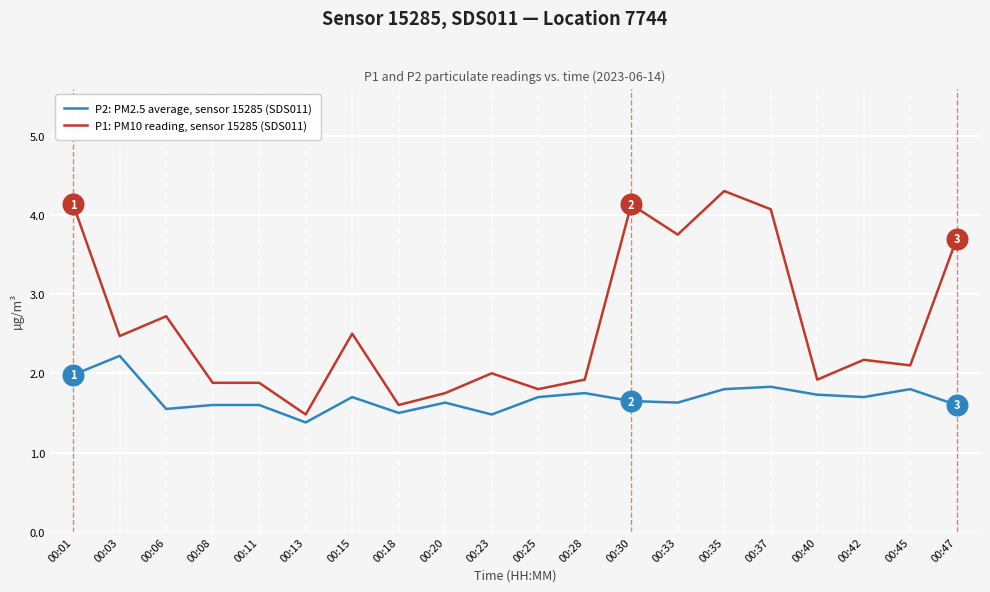

At how many categories does at least one series exceed 1?

20